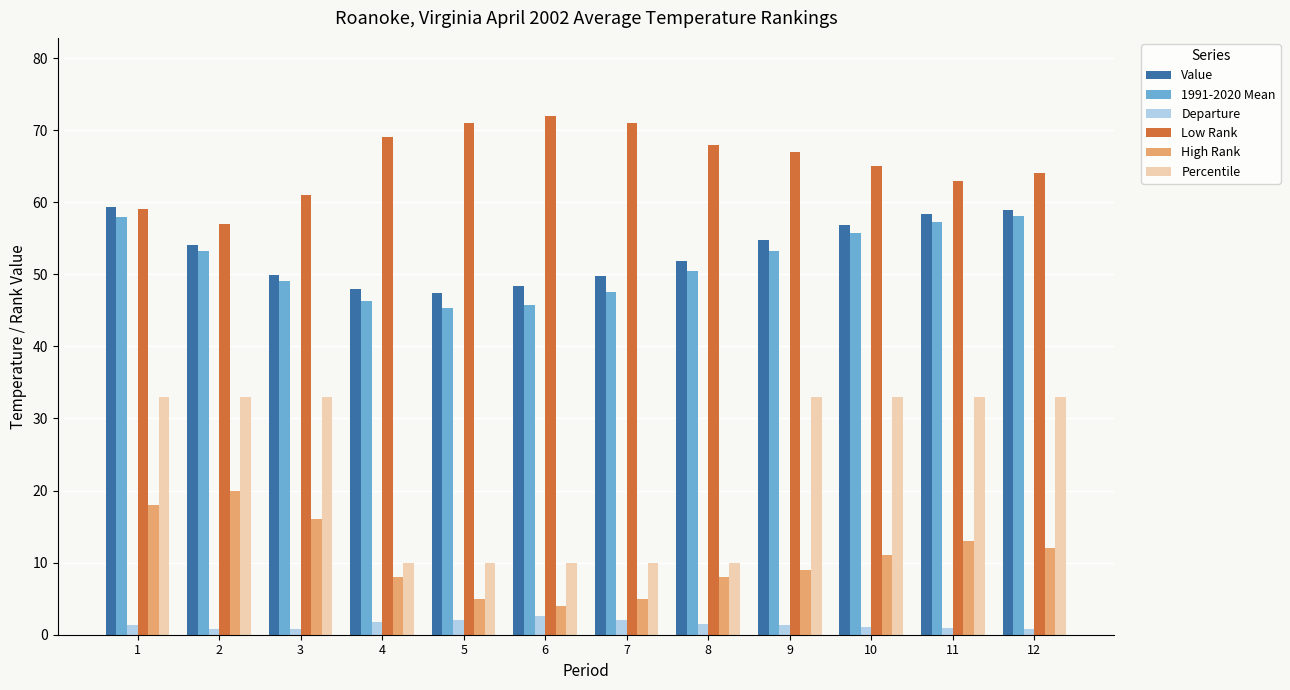

Which series changed the most between 6 and 9?

Percentile